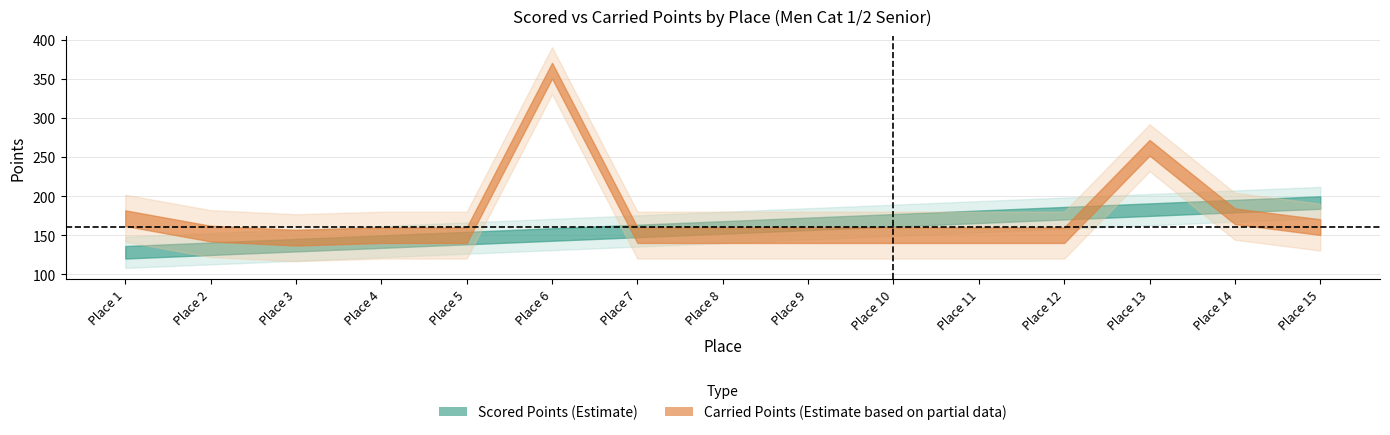

What is the approximate value of Carried Points at 1?

171.7